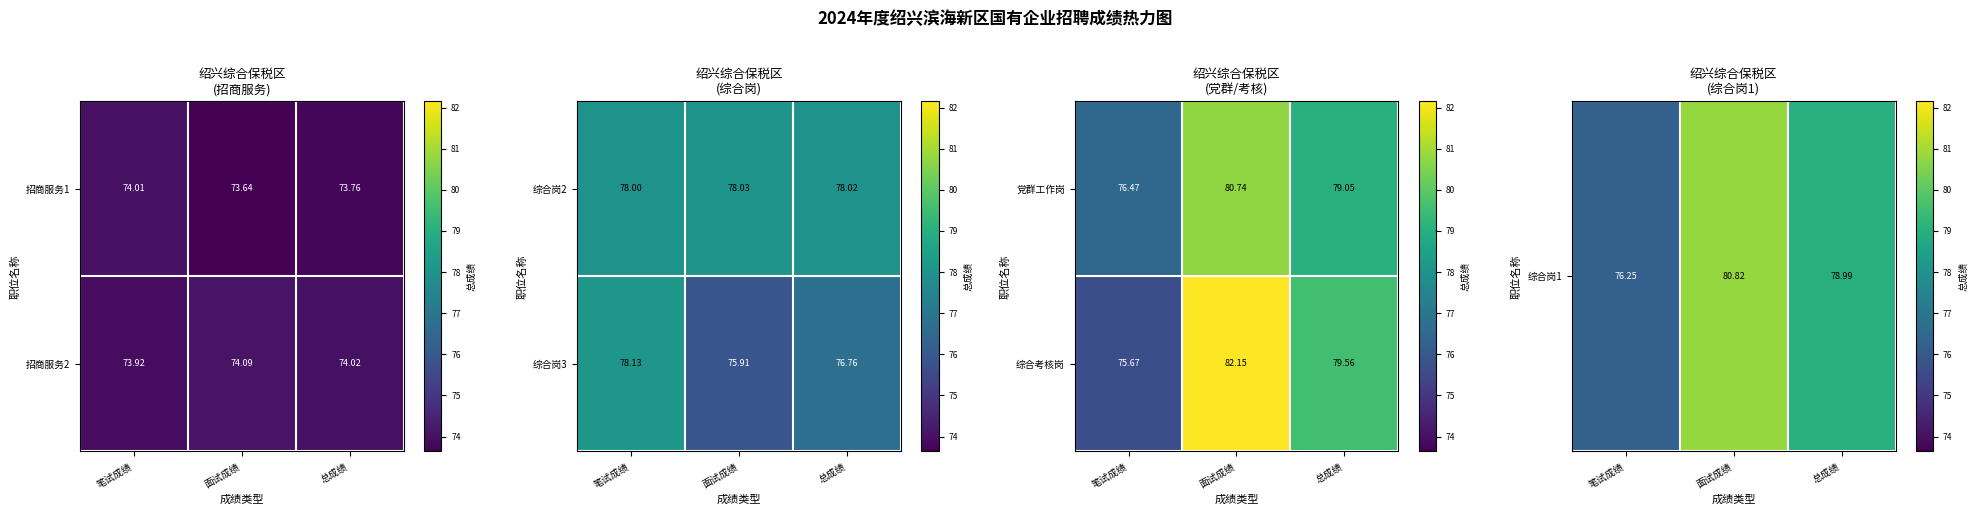

How many values in the 综合考核岗 series exceed 79?

2